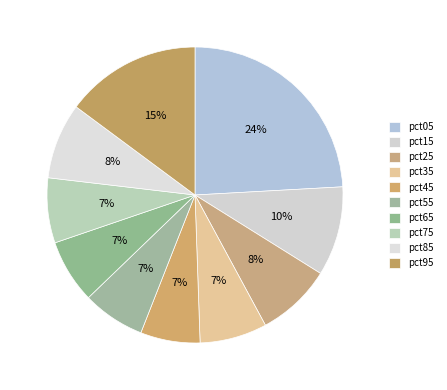

What percentage is the pct25 slice, to the nearest percent?

8%